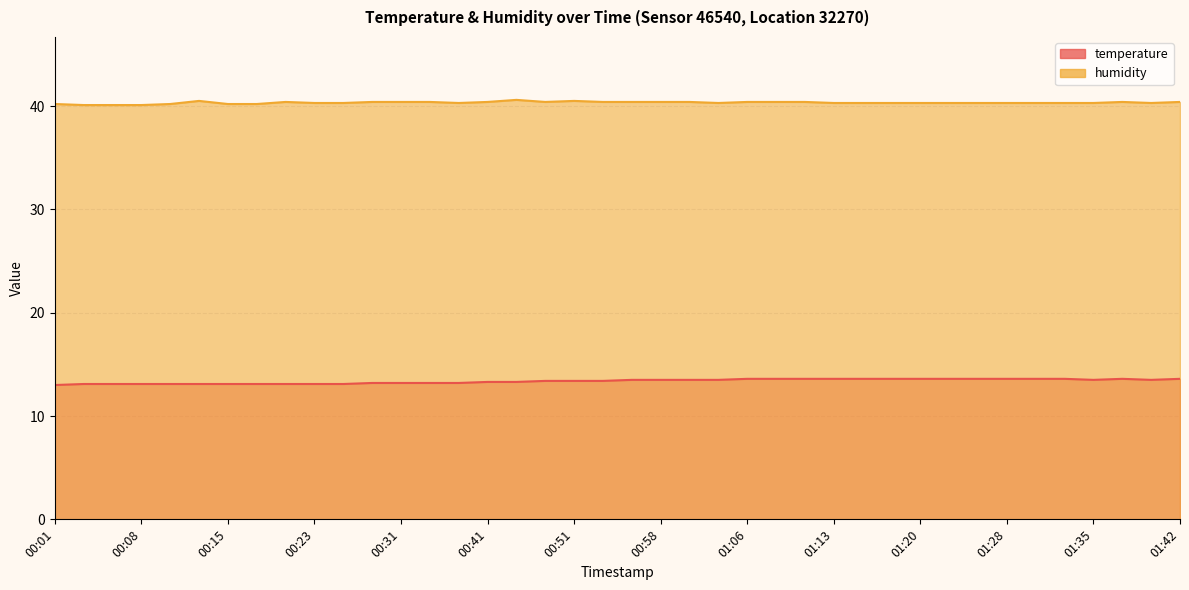

The value of humidity at 01:35 is 40.3. True or false?

True